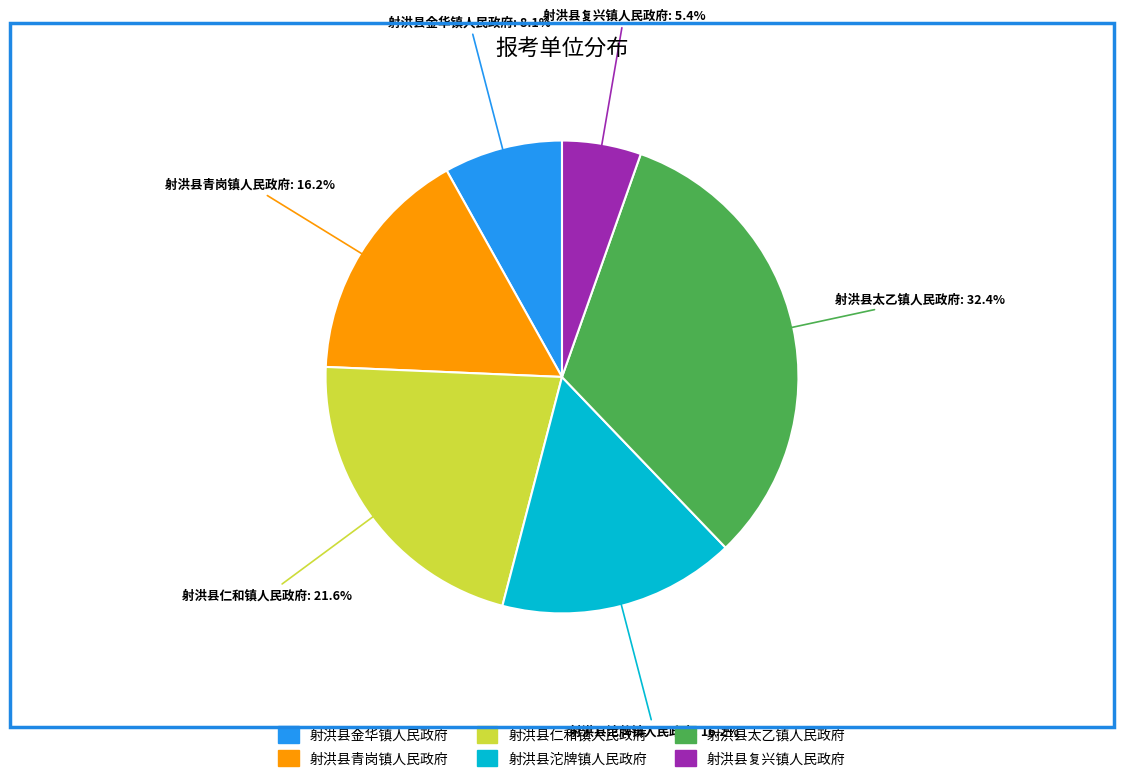

Does any single category account for the majority?

No